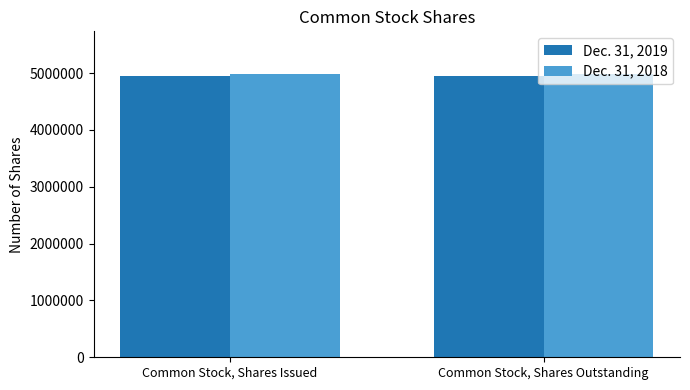

Does the chart contain stacked bars?

No